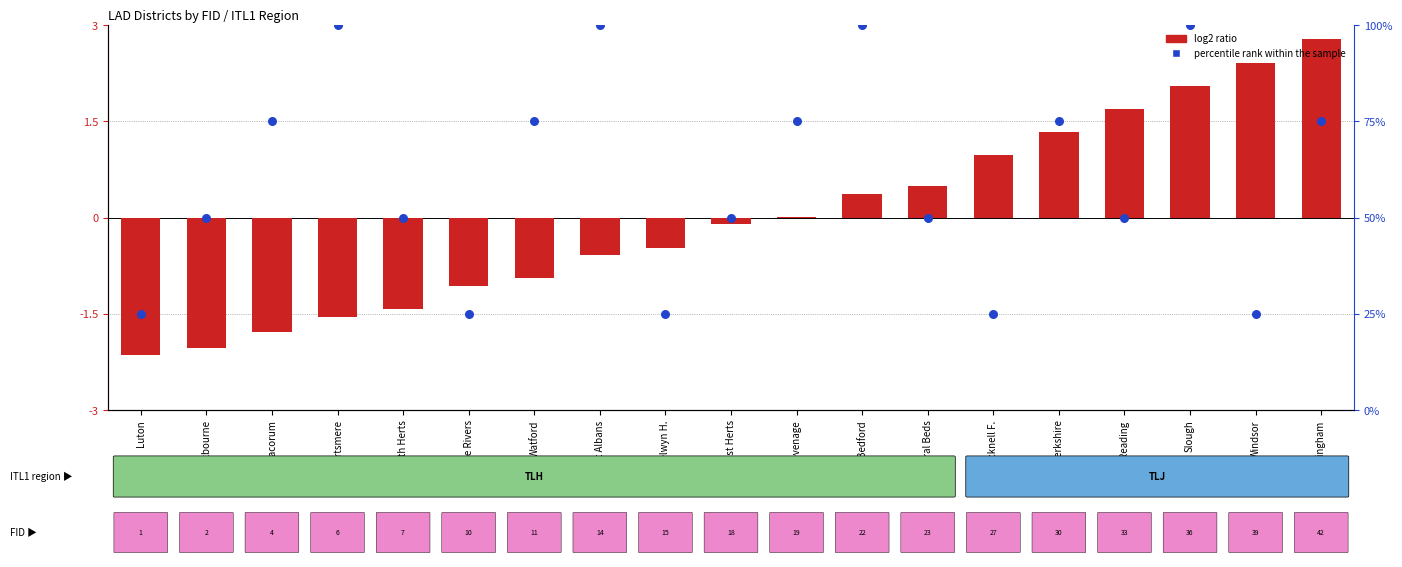

What are all the series names shown in the legend?

log2 ratio, percentile rank within the sample